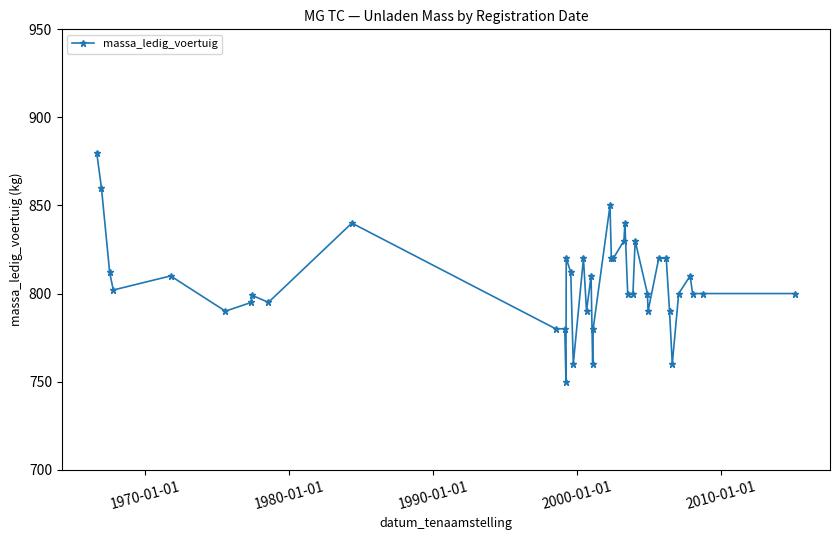

What is the minimum value shown in the chart?

750